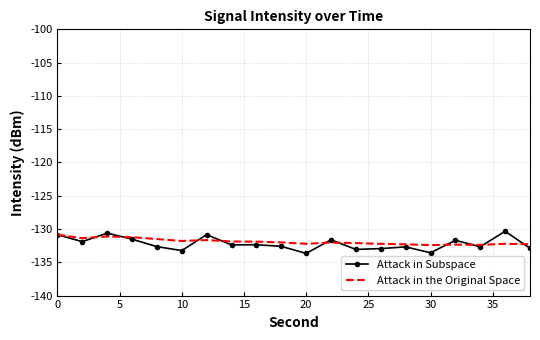

Which series has the largest range (max minus min)?

Attack in Subspace